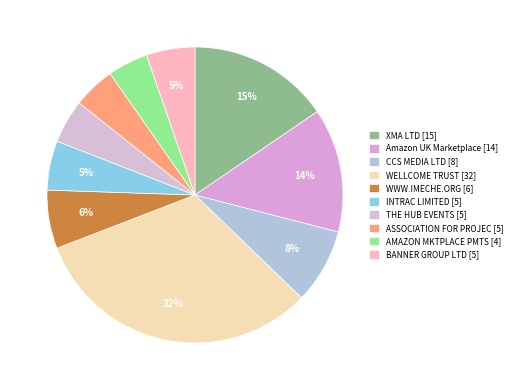

Count the number of slices in the pie.

10